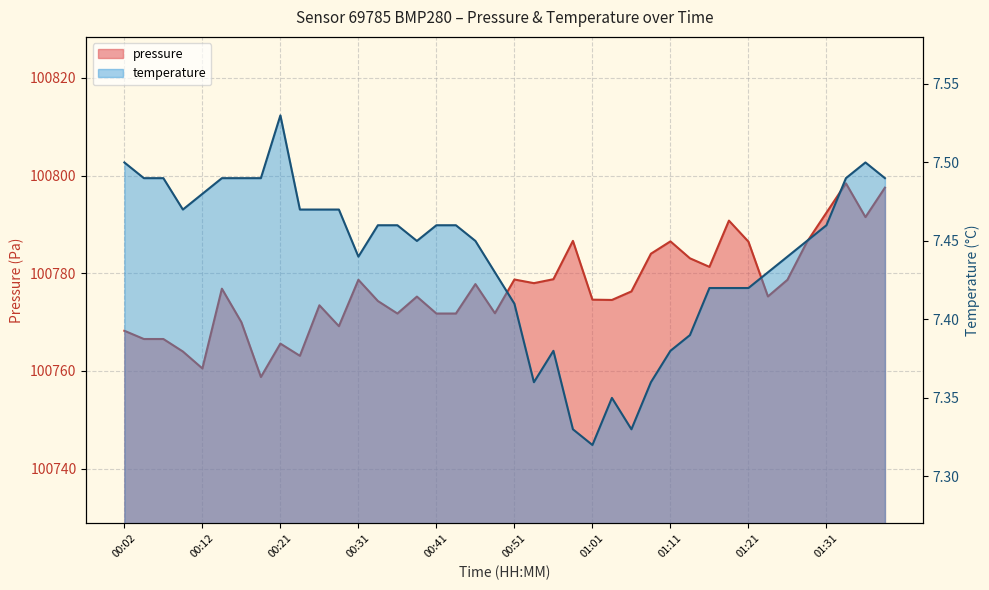

What is the label of the 38th point from the left?

01:33